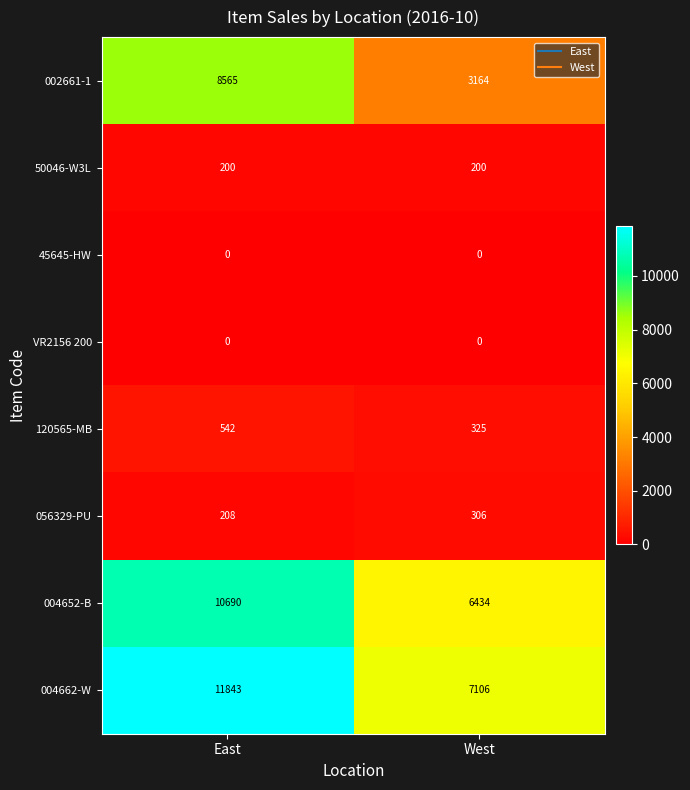

What is the difference between the 056329-PU values at East and West?

98